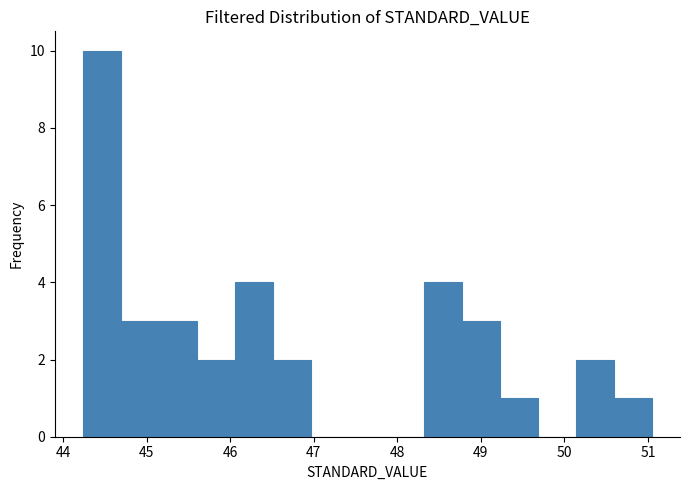

Reading left to right, list every bar in this chart as the range it spans on the x-axis followed by its height. Neither the bar edges nor the heights are printed on the chart, so give them approximately, as read against the axes.

44.2 to 44.7: 10
44.7 to 45.1: 3
45.1 to 45.6: 3
45.6 to 46.1: 2
46.1 to 46.5: 4
46.5 to 47.0: 2
47.0 to 47.4: 0
47.4 to 47.9: 0
47.9 to 48.3: 0
48.3 to 48.8: 4
48.8 to 49.2: 3
49.2 to 49.7: 1
49.7 to 50.1: 0
50.1 to 50.6: 2
50.6 to 51.0: 1